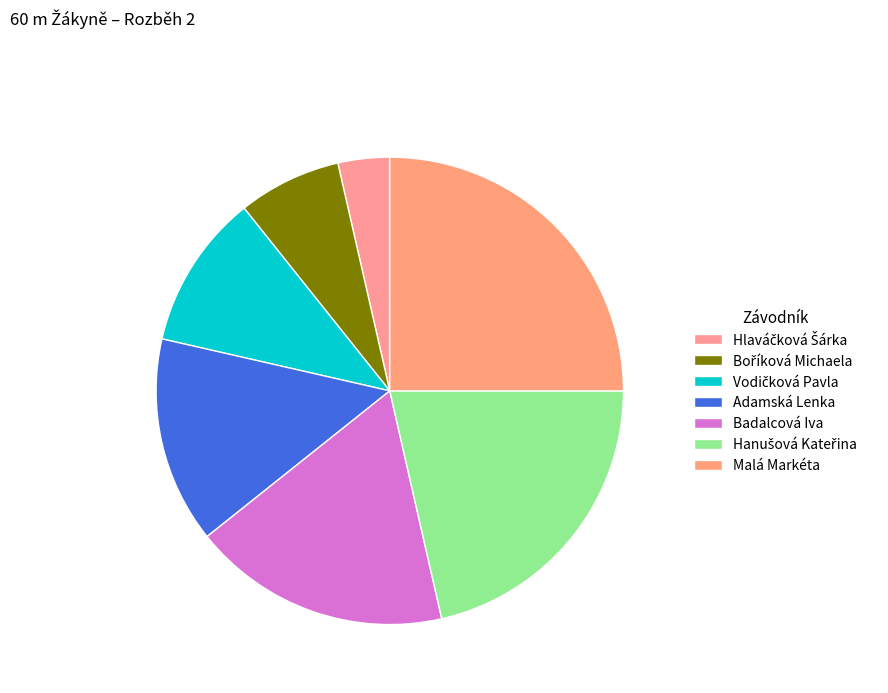

Count the number of slices in the pie.

7